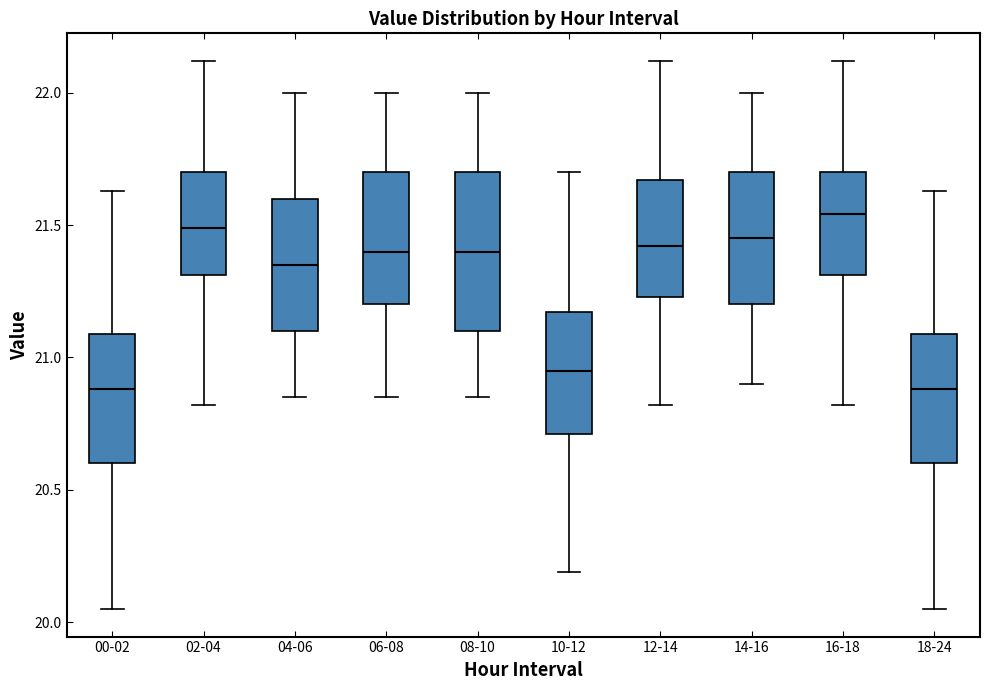

Reading left to right, transcribe this box plot: for each box, give where its median line is, the range the box spans, and where its two whiskers end, as read against the y-axis. The values are not printed on the chart, so give them approximately, as read against the axis.

00-02: median 20.90, box 20.60 to 21.10, whiskers 20.05 to 21.65
02-04: median 21.50, box 21.30 to 21.70, whiskers 20.80 to 22.10
04-06: median 21.35, box 21.10 to 21.60, whiskers 20.85 to 22.00
06-08: median 21.40, box 21.20 to 21.70, whiskers 20.85 to 22.00
08-10: median 21.40, box 21.10 to 21.70, whiskers 20.85 to 22.00
10-12: median 20.95, box 20.70 to 21.15, whiskers 20.20 to 21.70
12-14: median 21.40, box 21.25 to 21.65, whiskers 20.80 to 22.10
14-16: median 21.45, box 21.20 to 21.70, whiskers 20.90 to 22.00
16-18: median 21.55, box 21.30 to 21.70, whiskers 20.80 to 22.10
18-24: median 20.90, box 20.60 to 21.10, whiskers 20.05 to 21.65